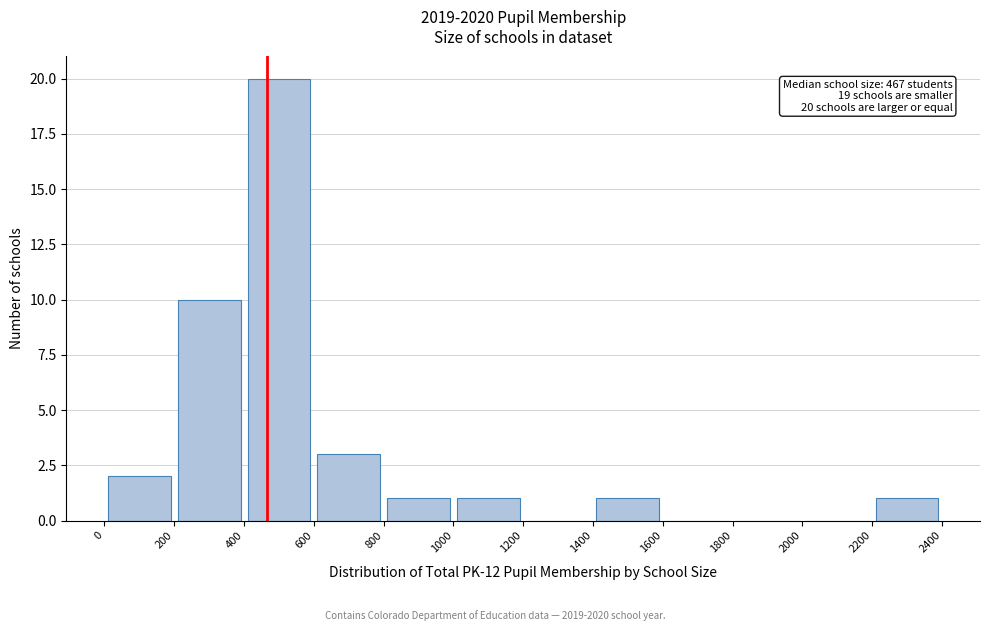

Which range on the x-axis has the tallest bar?

400 to 600